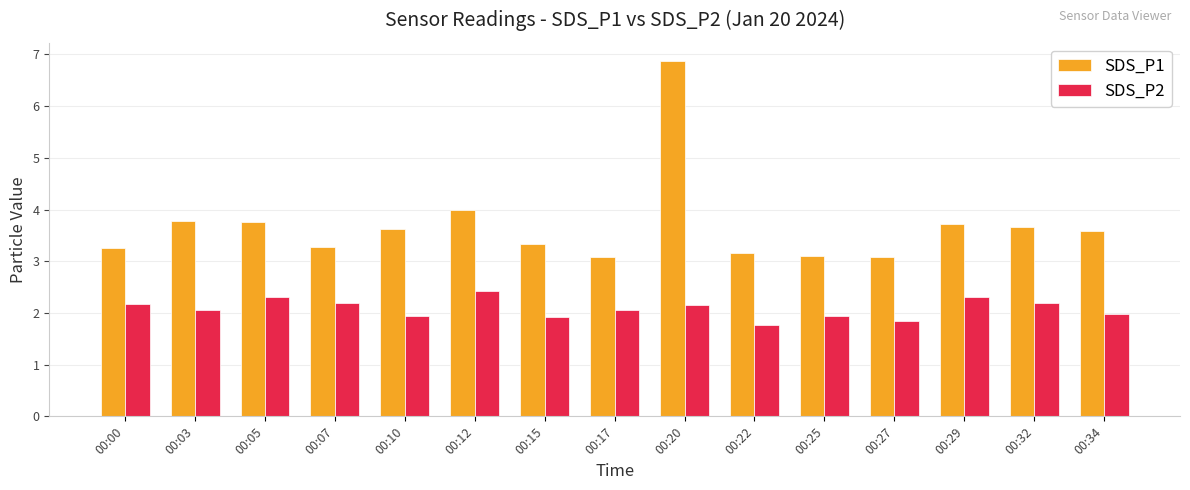

What value does the SDS_P2 series have at 00:12?

2.4